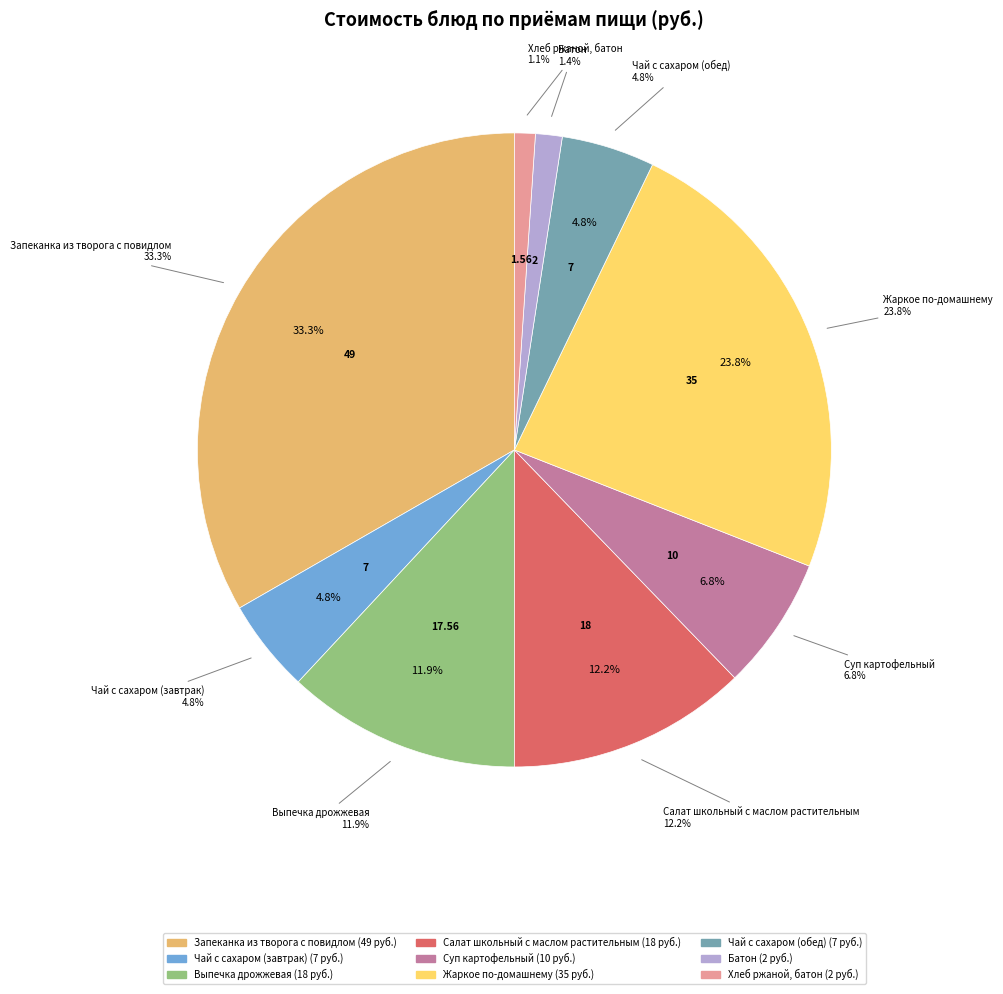

How many segments does this pie chart have?

9